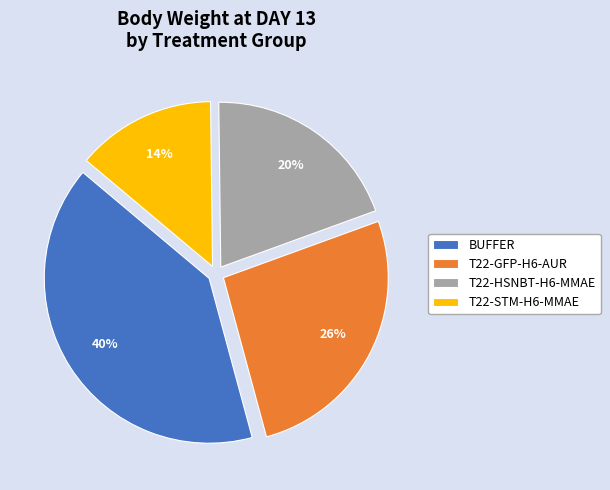

The BUFFER slice represents 26% of the pie. True or false?

False